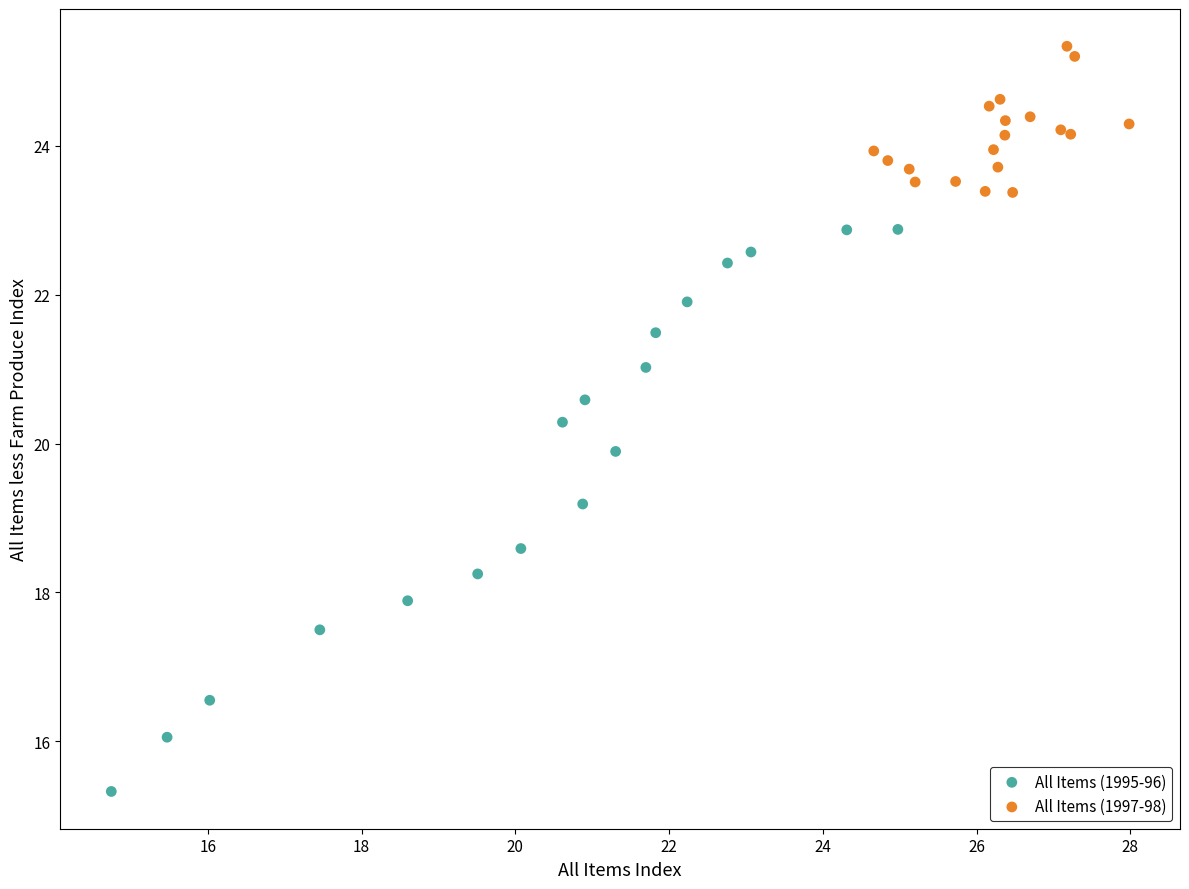

Which series has the widest spread of Y values?

All Items (1995-96)